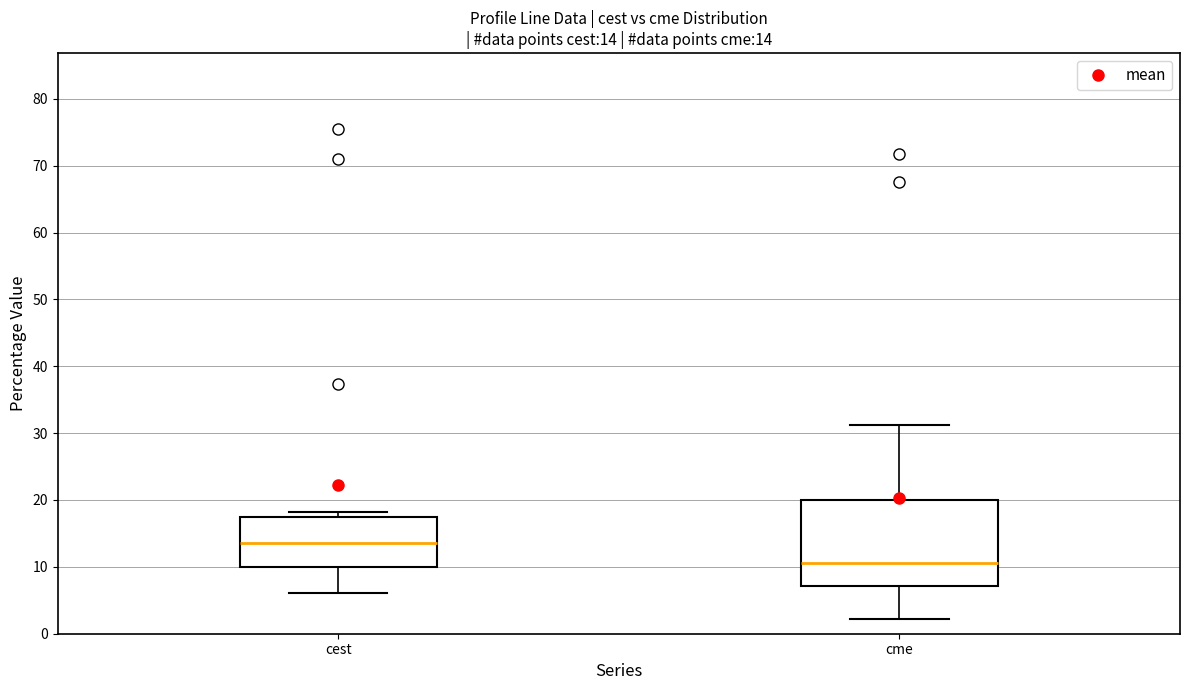

Which box has the lowest median line?

cme